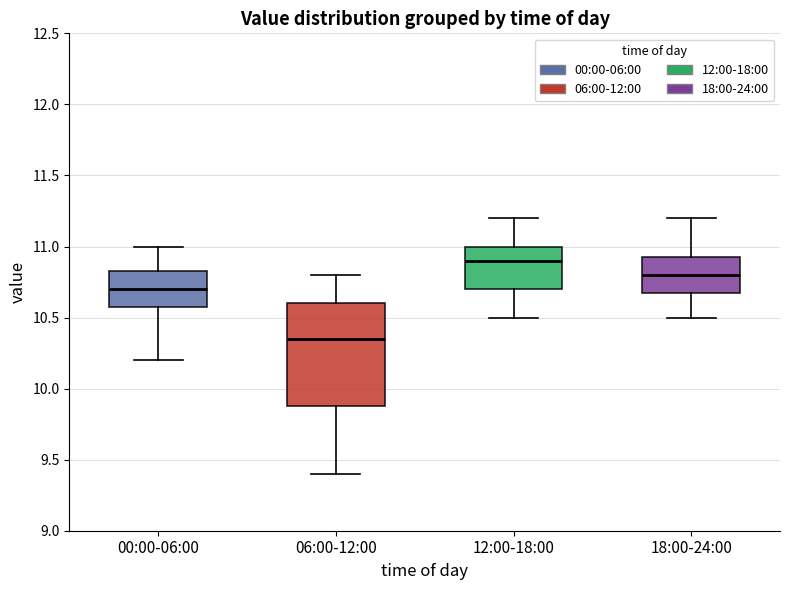

Reading left to right, read every box against the y-axis: the position of its median line, the range the box covers, and the ends of its whiskers. The values are not printed on the chart, so give them approximately, as read against the axis.

00:00-06:00: median 10.70, box 10.60 to 10.85, whiskers 10.20 to 11.00
06:00-12:00: median 10.35, box 9.90 to 10.60, whiskers 9.40 to 10.80
12:00-18:00: median 10.90, box 10.70 to 11.00, whiskers 10.50 to 11.20
18:00-24:00: median 10.80, box 10.70 to 10.95, whiskers 10.50 to 11.20